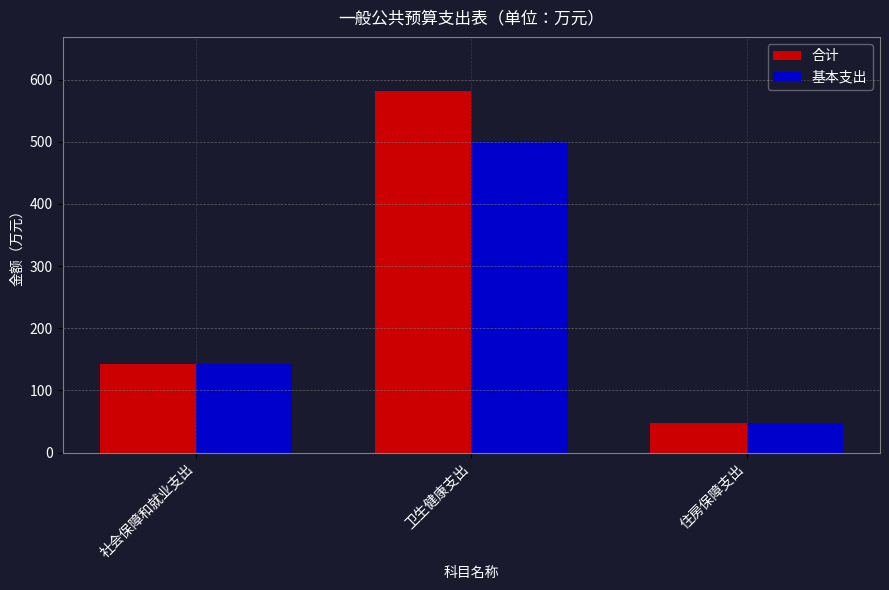

How many bars are there in total?

6